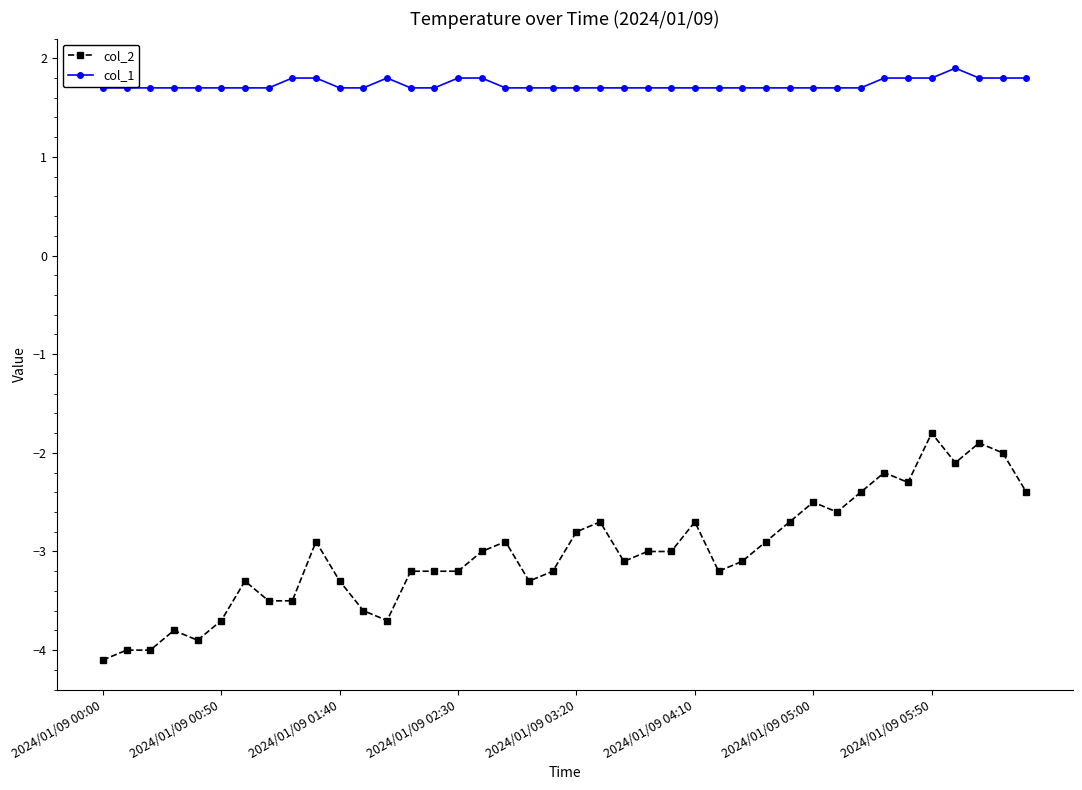

What is the sum of all col_1 values?

69.3